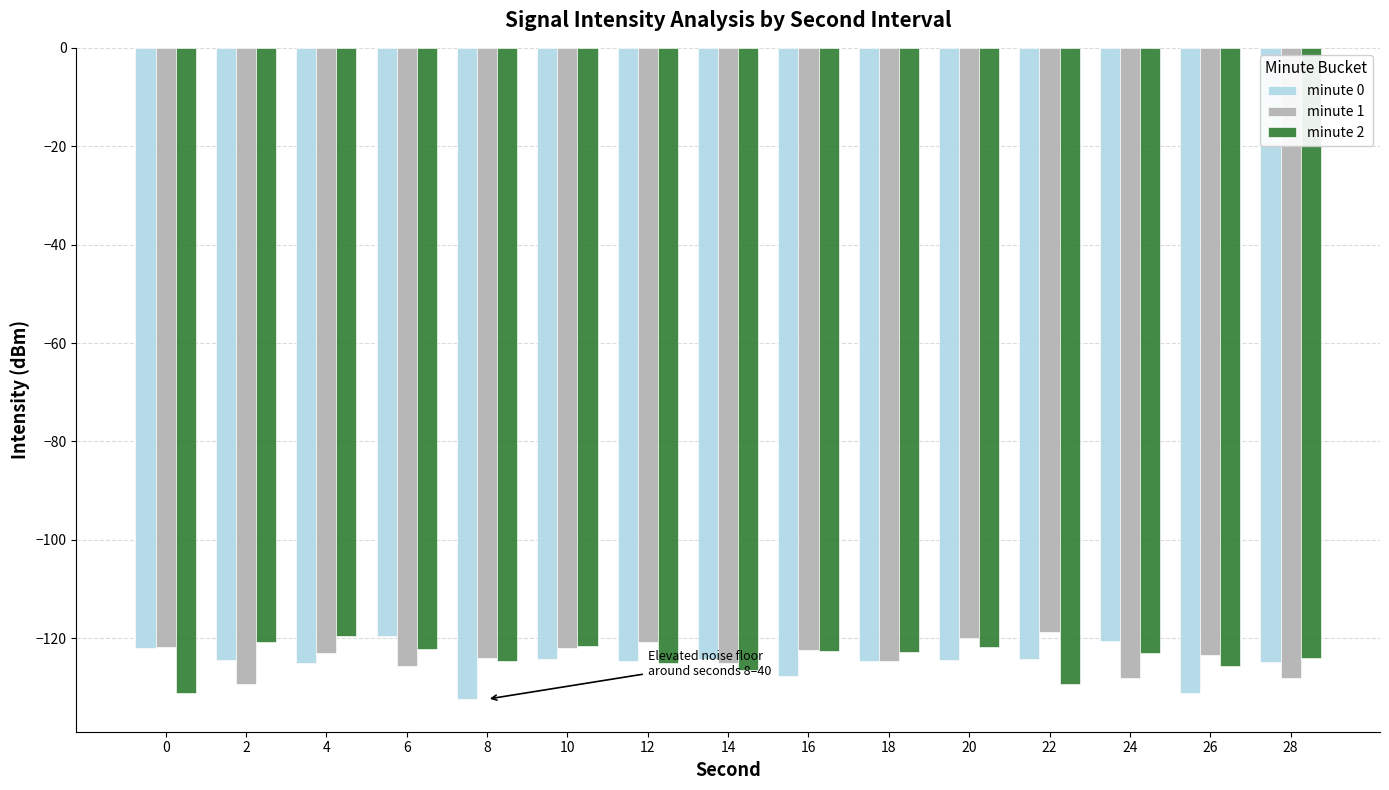

What is the greatest value displayed?

-118.7